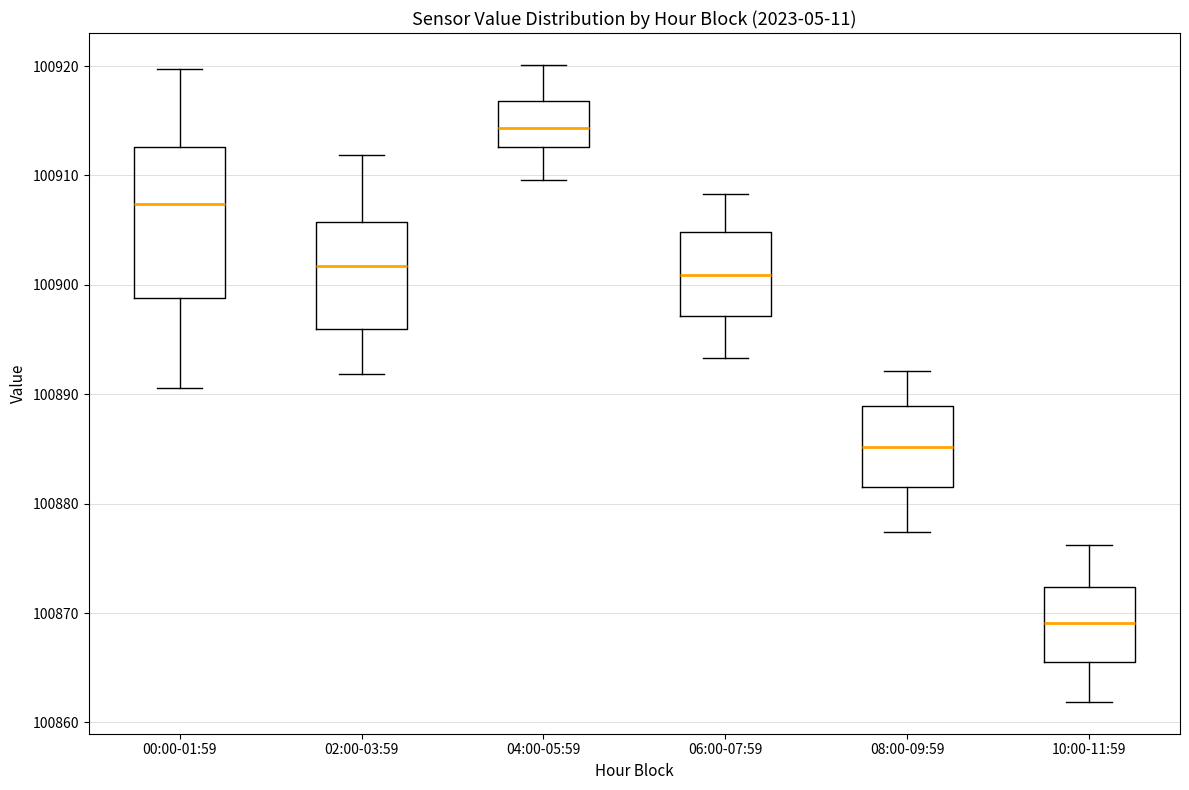

Reading left to right, transcribe this box plot: for each box, give where its median line is, the range the box spans, and where its two whiskers end, as read against the y-axis. The values are not printed on the chart, so give them approximately, as read against the axis.

00:00-01:59: median 100907, box 100899 to 100913, whiskers 100891 to 100920
02:00-03:59: median 100902, box 100896 to 100906, whiskers 100892 to 100912
04:00-05:59: median 100914, box 100913 to 100917, whiskers 100910 to 100920
06:00-07:59: median 100901, box 100897 to 100905, whiskers 100893 to 100908
08:00-09:59: median 100885, box 100882 to 100889, whiskers 100877 to 100892
10:00-11:59: median 100869, box 100866 to 100872, whiskers 100862 to 100876